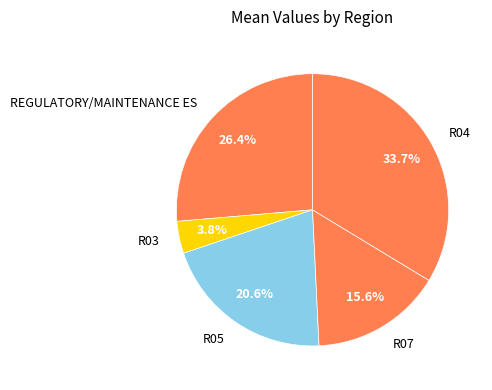

Which slice is the largest?

R04